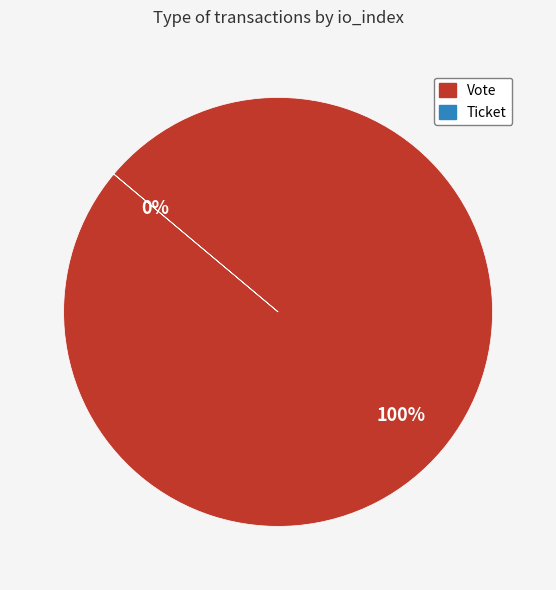

Which slice represents more than half of the pie?

Vote